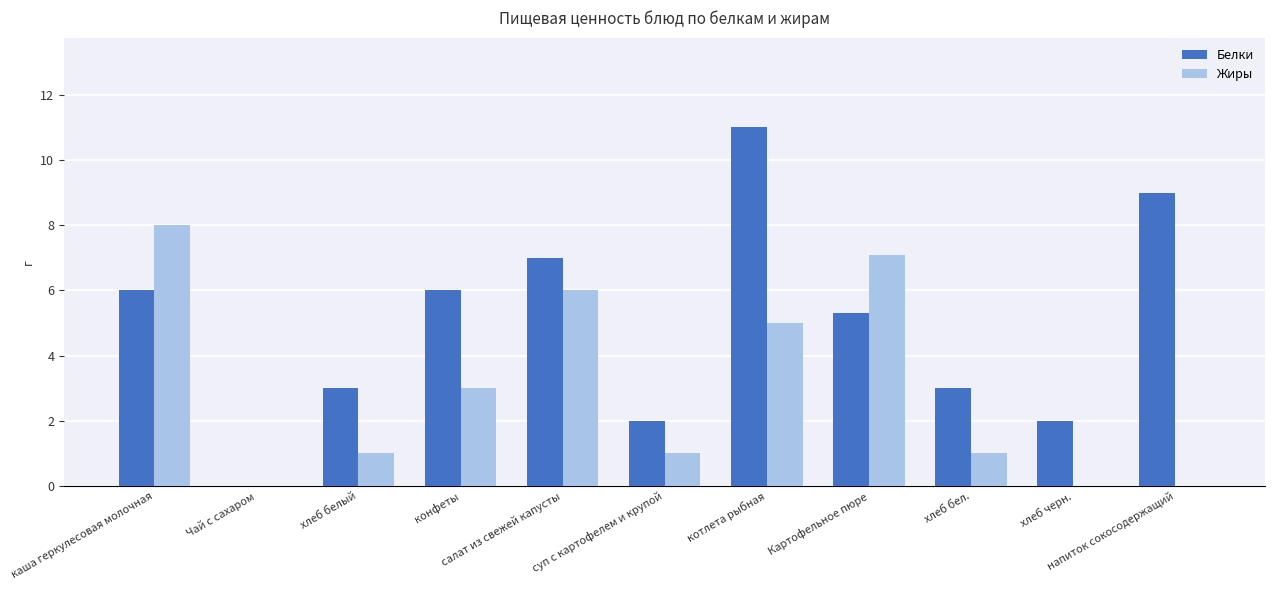

Which series has the largest total across all categories?

Белки